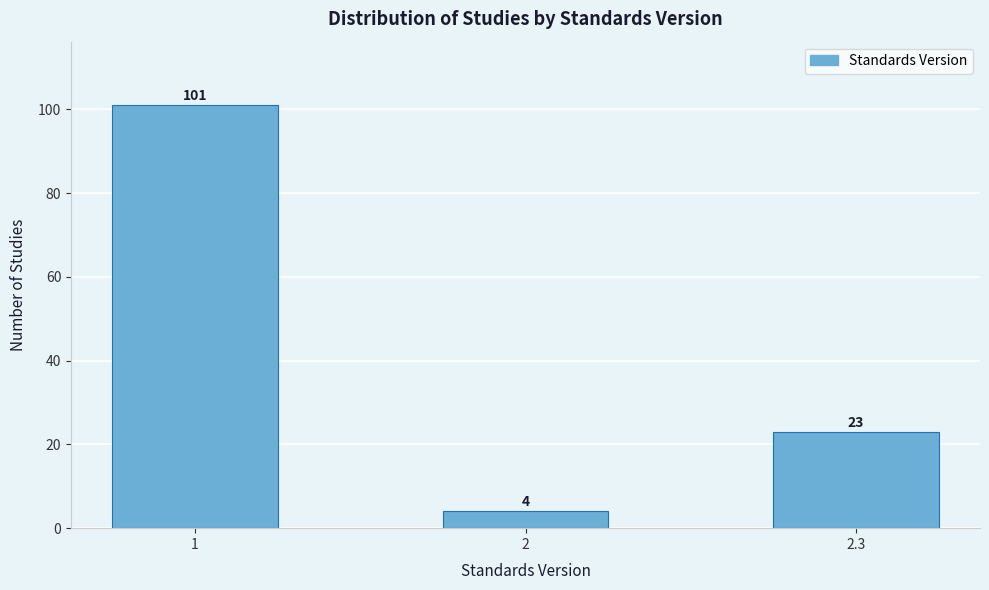

Reading left to right, transcribe all the data shown in this chart.

1=101	2=4	2.3=23